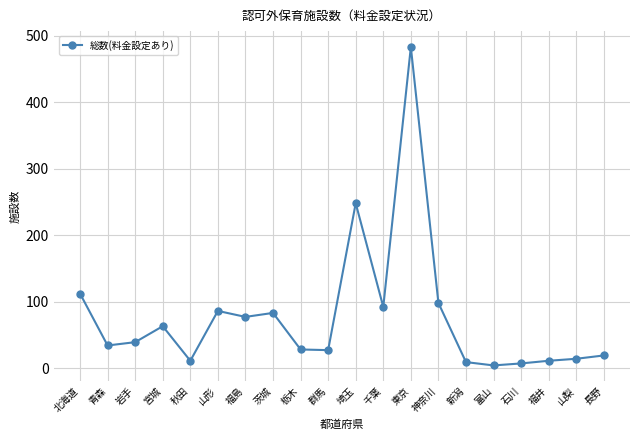

True or false: there are more than 2 points higher than both neighbors.

True